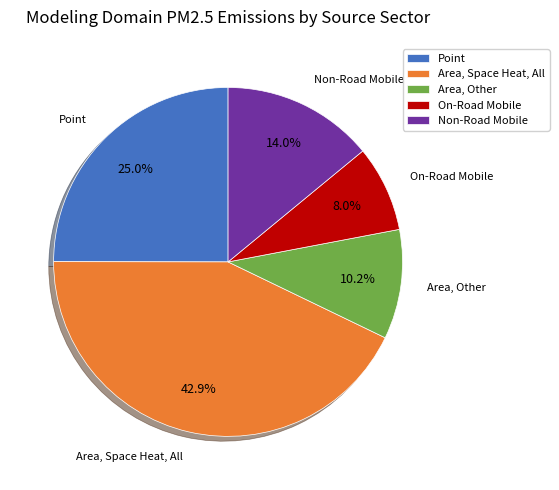

Is the sum of Area, Other and Non-Road Mobile greater than half?

No